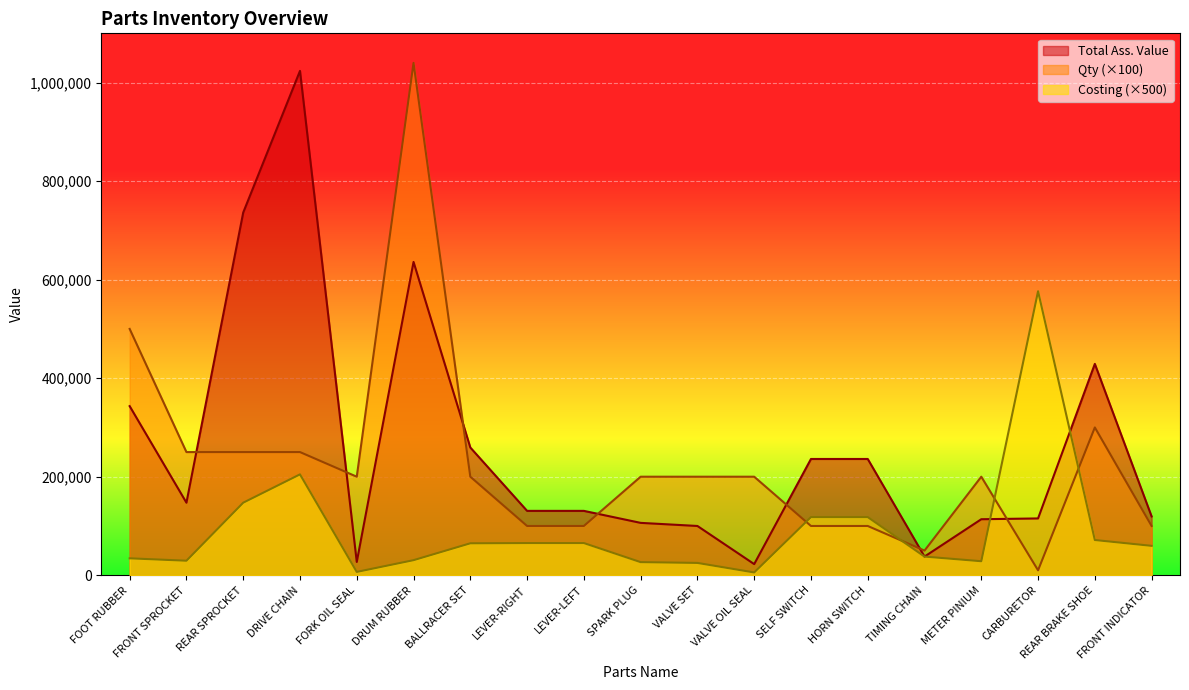

At how many categories does at least one series exceed 510470?

4